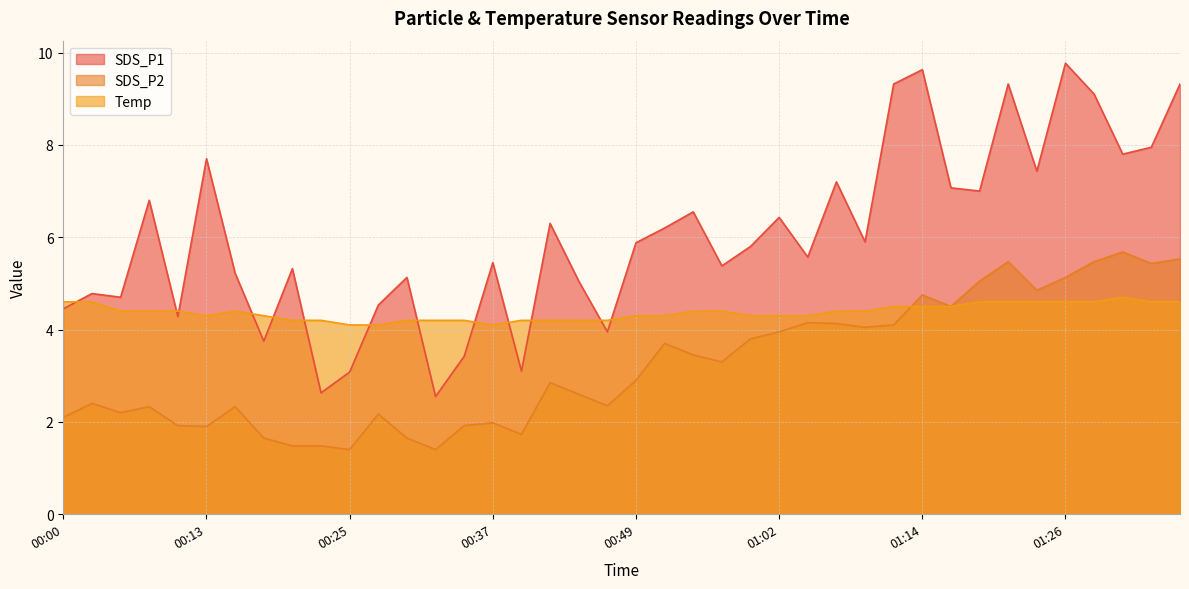

What are all the series names shown in the legend?

SDS_P1, SDS_P2, Temp